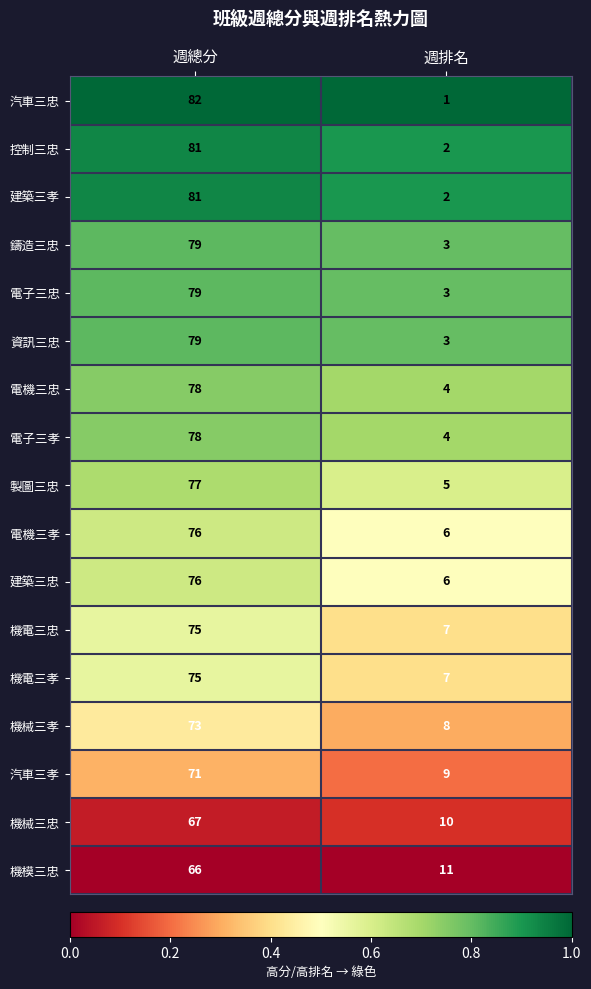

What is the minimum value for 機械三孝?

8